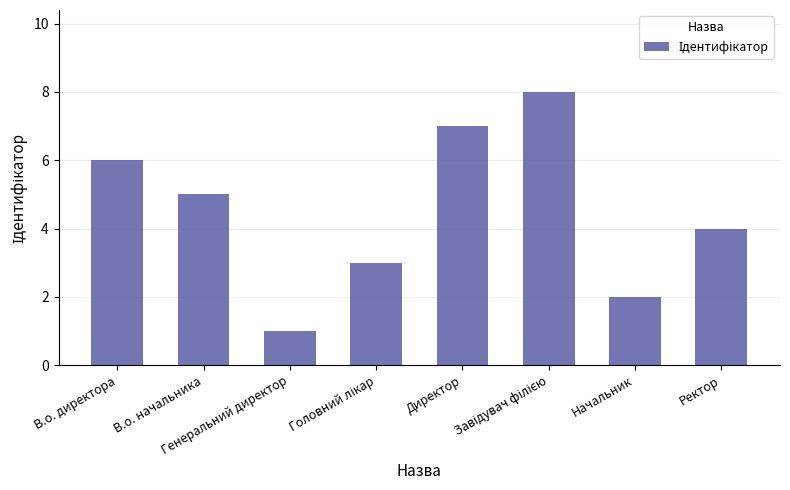

What is the greatest value displayed?

8